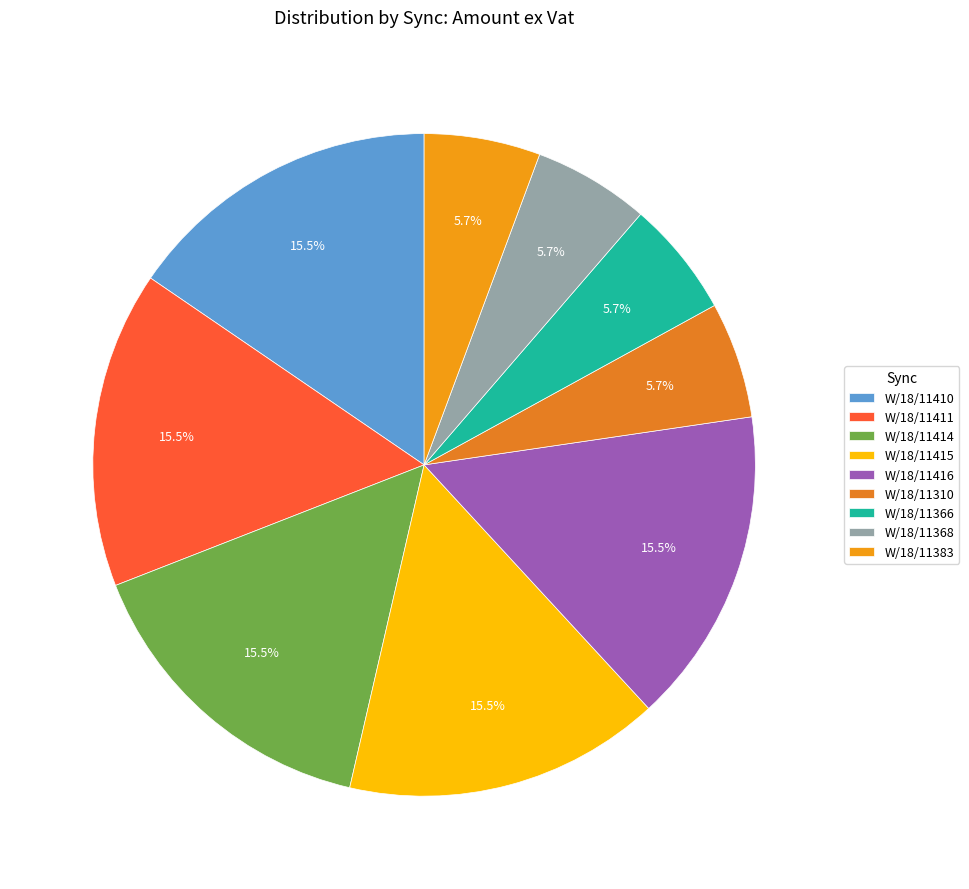

True or false: W/18/11368 accounts for 6% of the total.

True